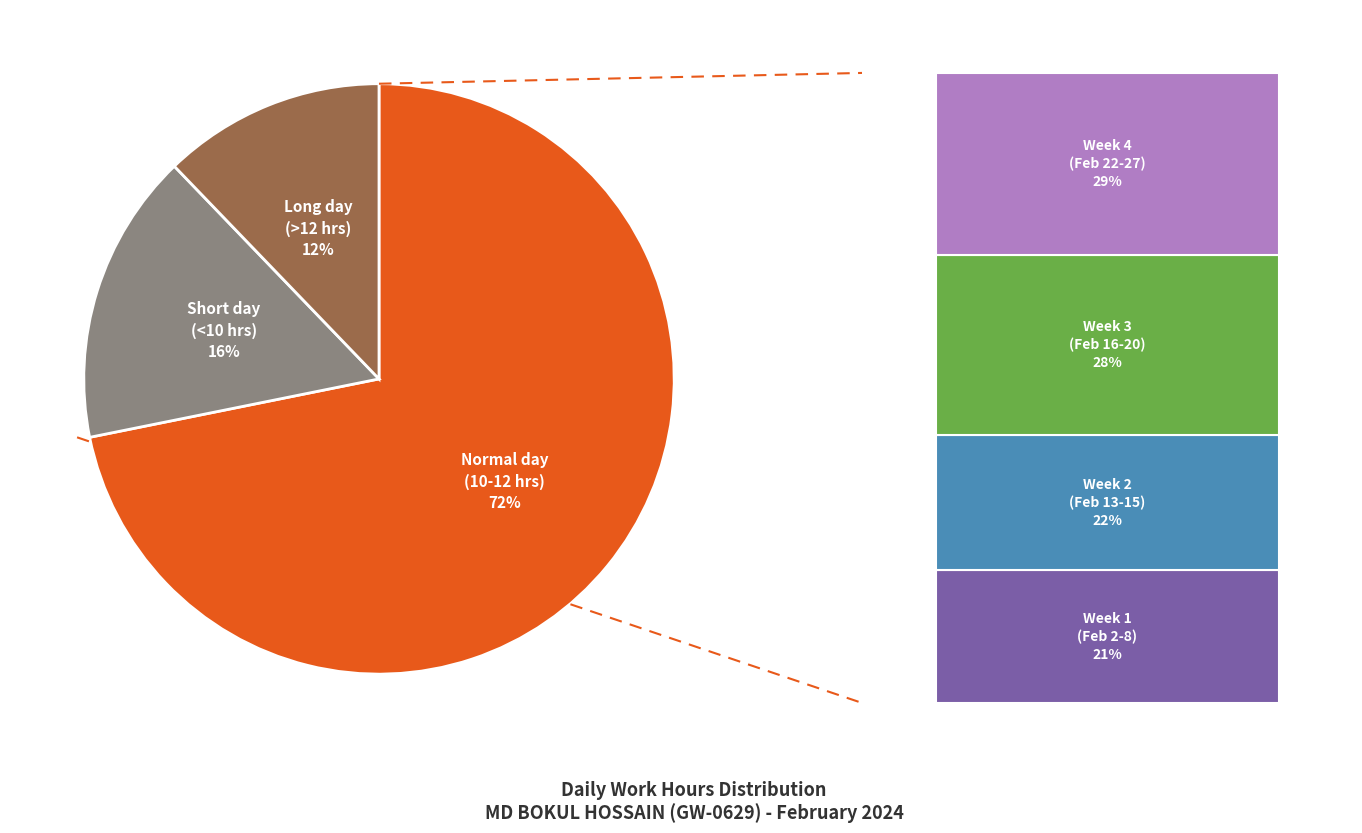

Does Feb 25 represent more than half of the total?

No